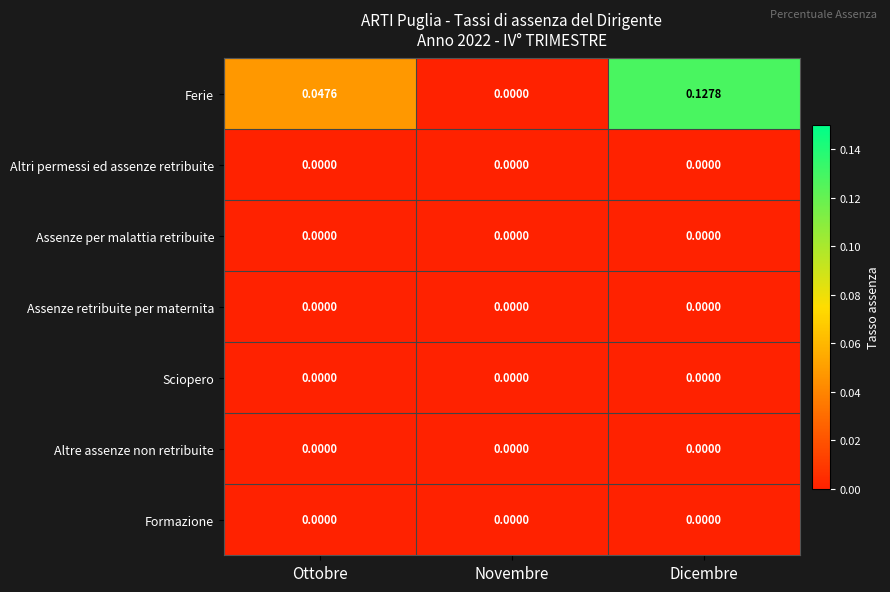

At which category is the sum across all series the highest?

Dicembre